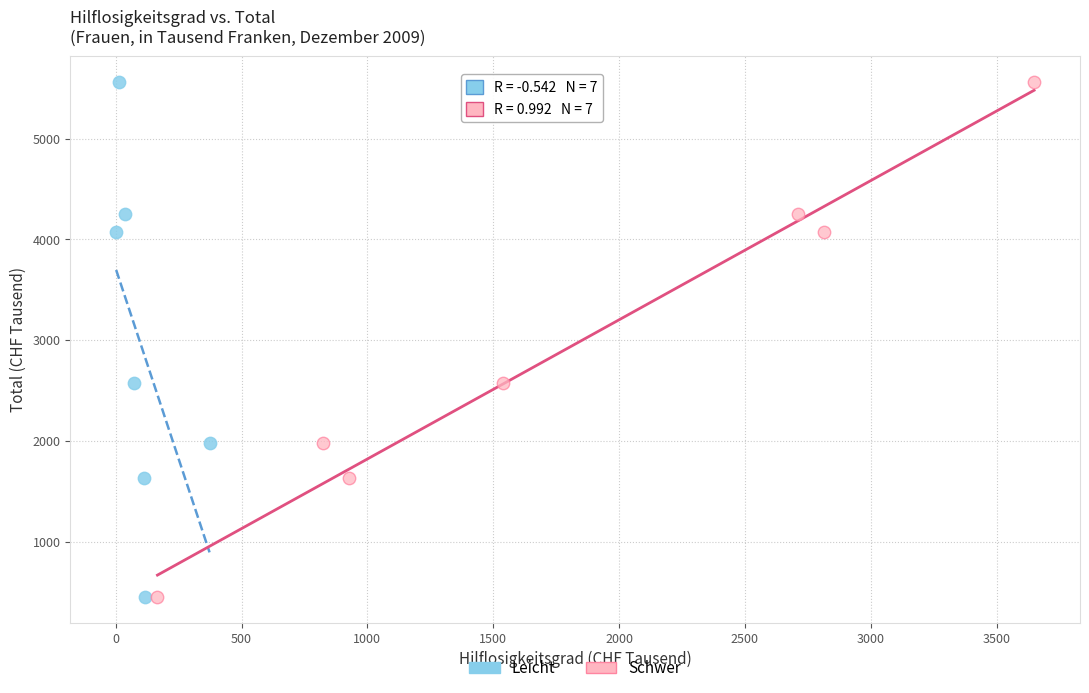

What are all the series names shown in the legend?

Leicht, Schwer